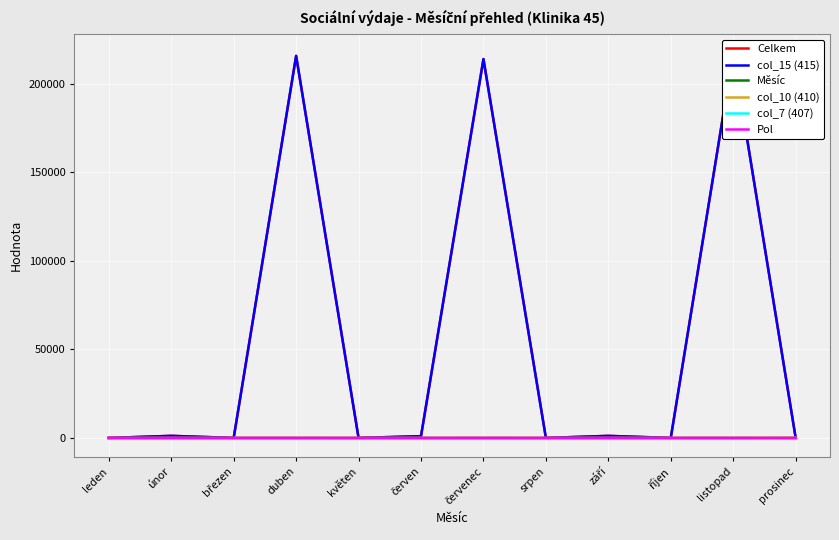

How many lines are shown in the chart?

6